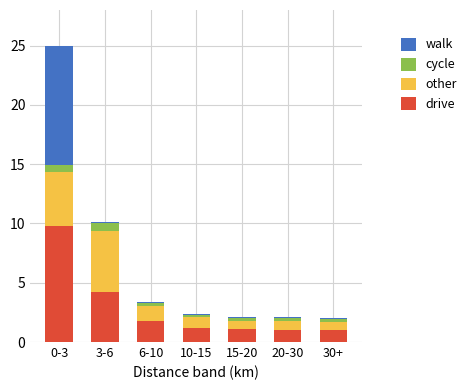

What is the lowest value of the drive series?

1.0